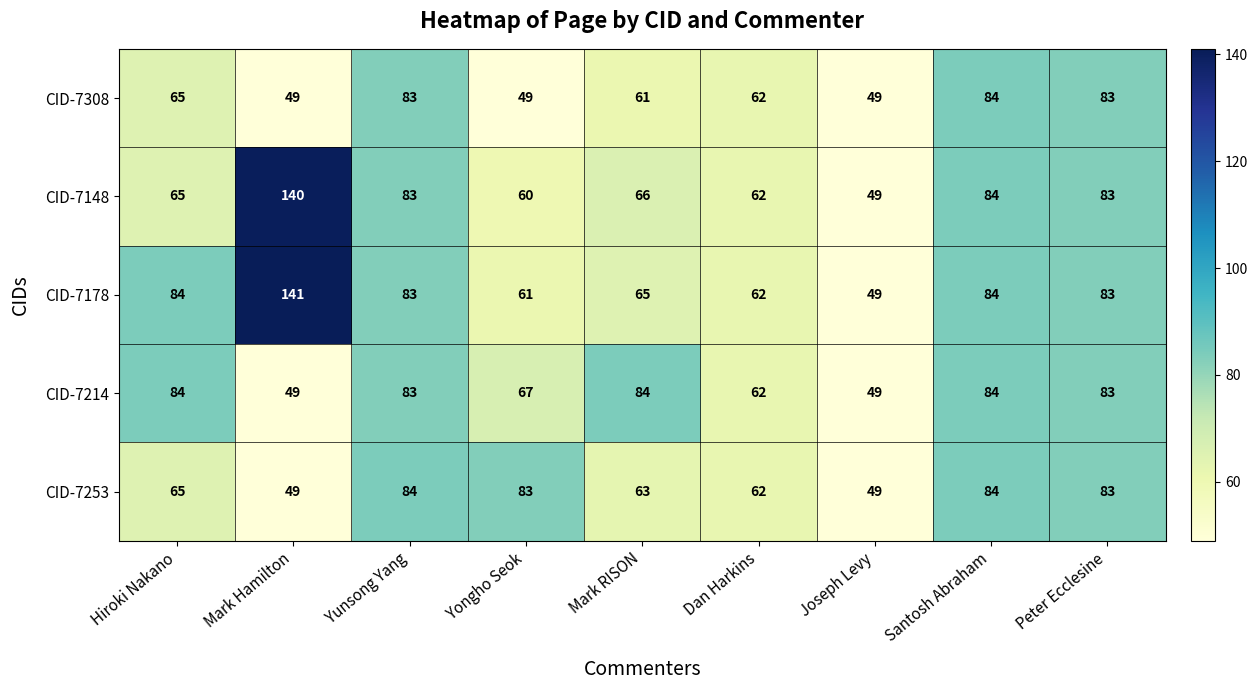

What is the average value of the CID-7214 series?

72